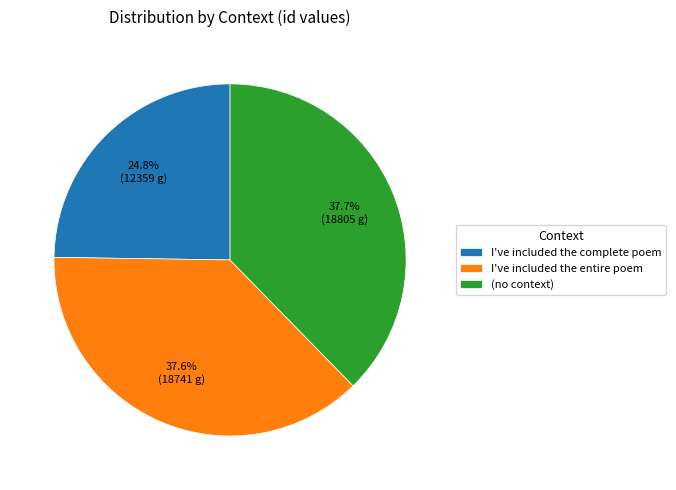

How much of the chart is everything except I've included the entire poem?

62.4%